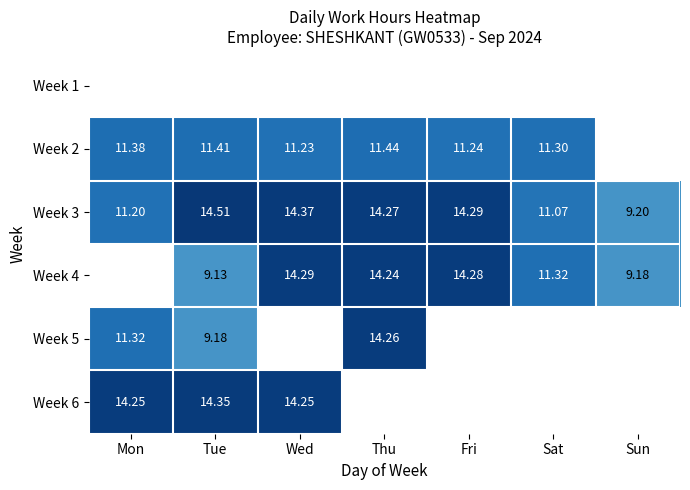

At which label does Week 3 reach its peak?

Tue